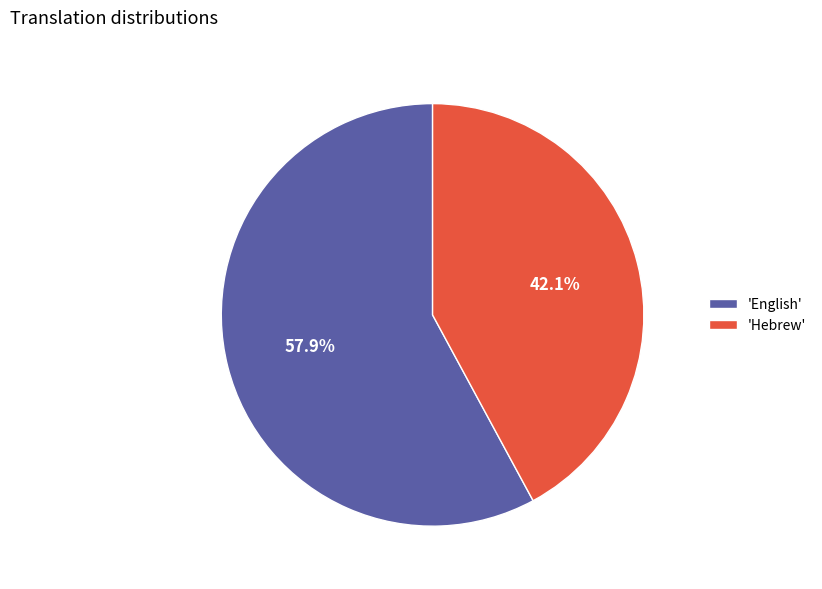

Combined, what portion of the pie is 'English' and 'Hebrew'?

100.0%